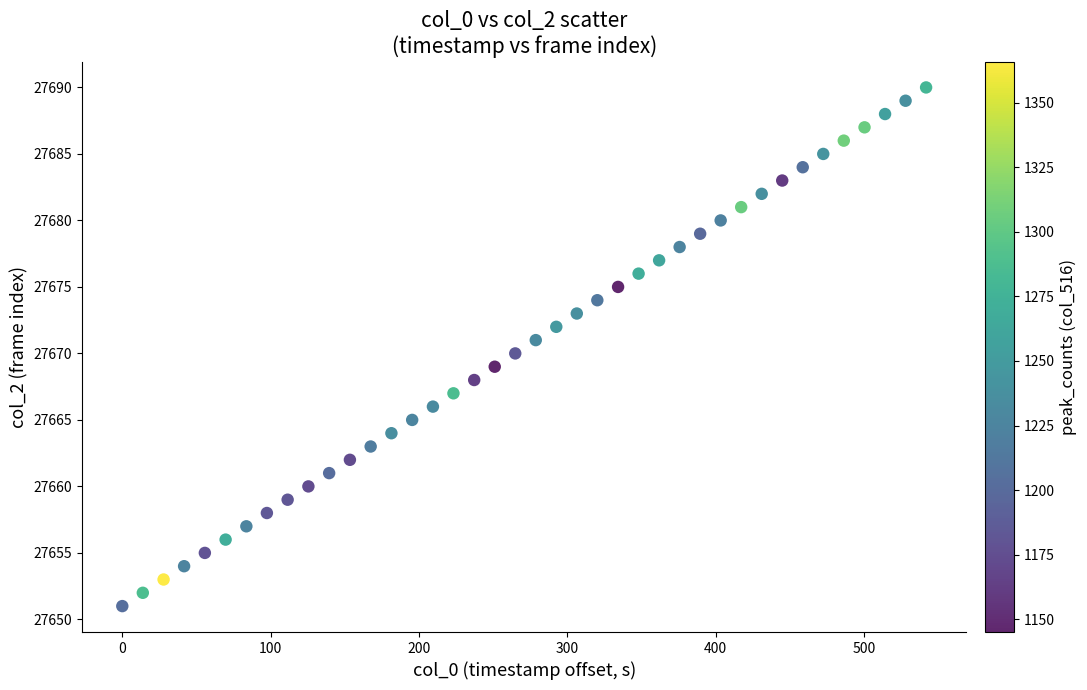

What is the range of Y values (max minus min)?

39